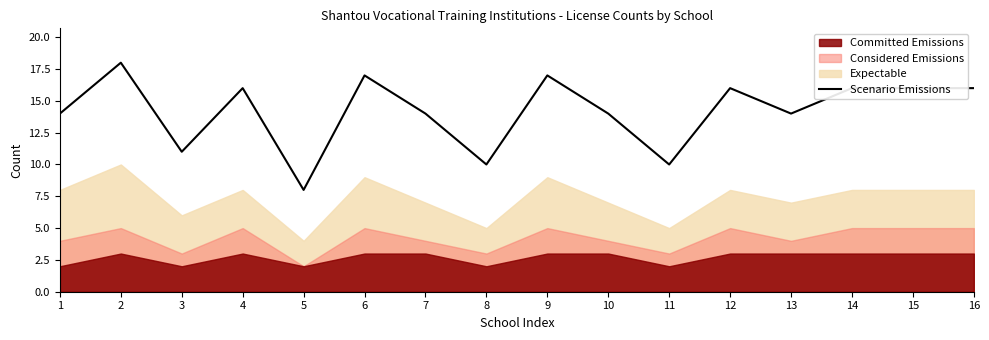

Is it true that Scenario Emissions equals 16 at 16?

True